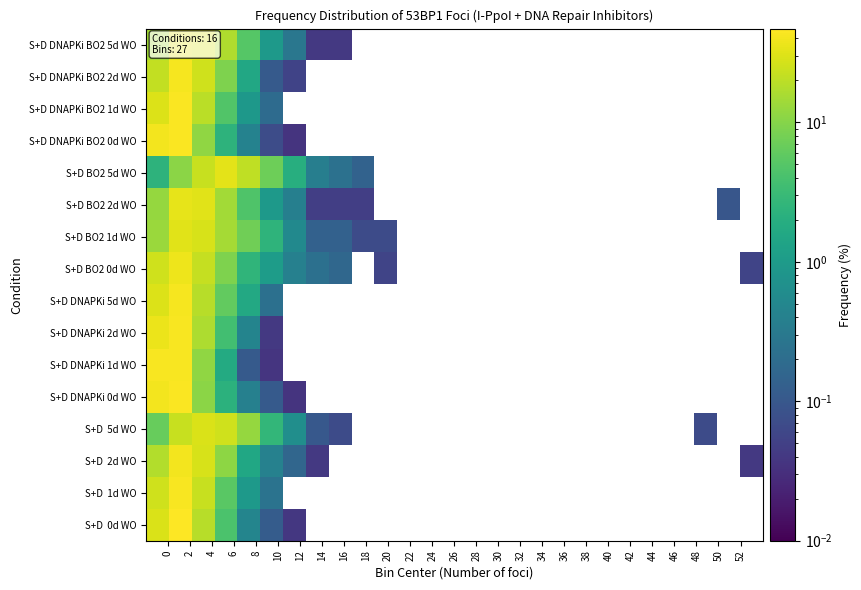

What is the maximum value shown in the chart?

47.1